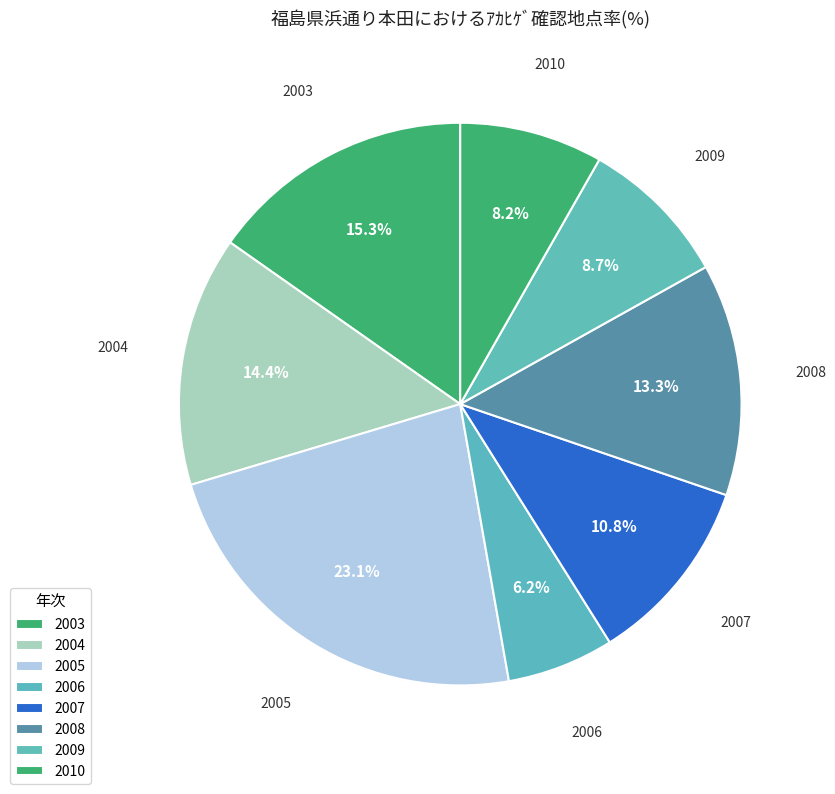

Does any single category account for the majority?

No